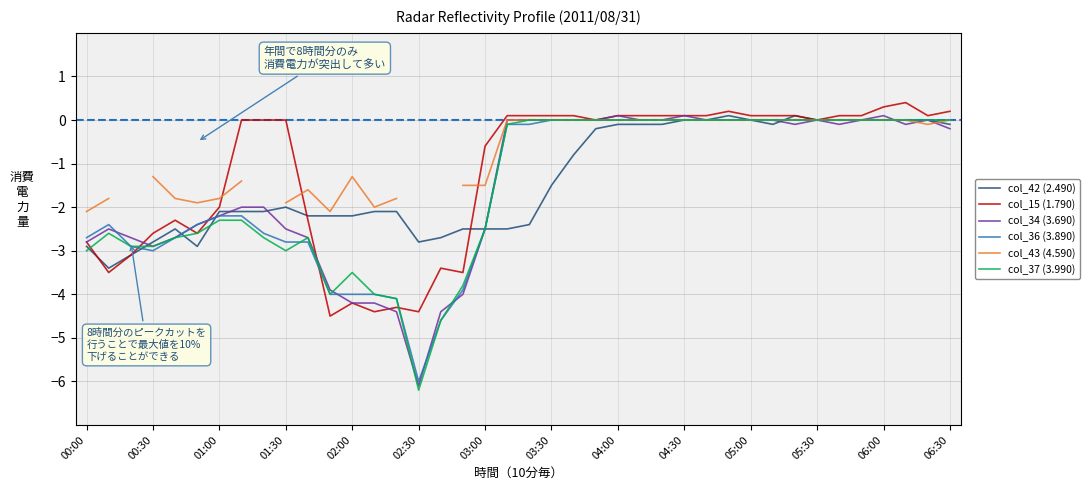

The value of col_37 (3.990) at 01:00 is -2.3. True or false?

True